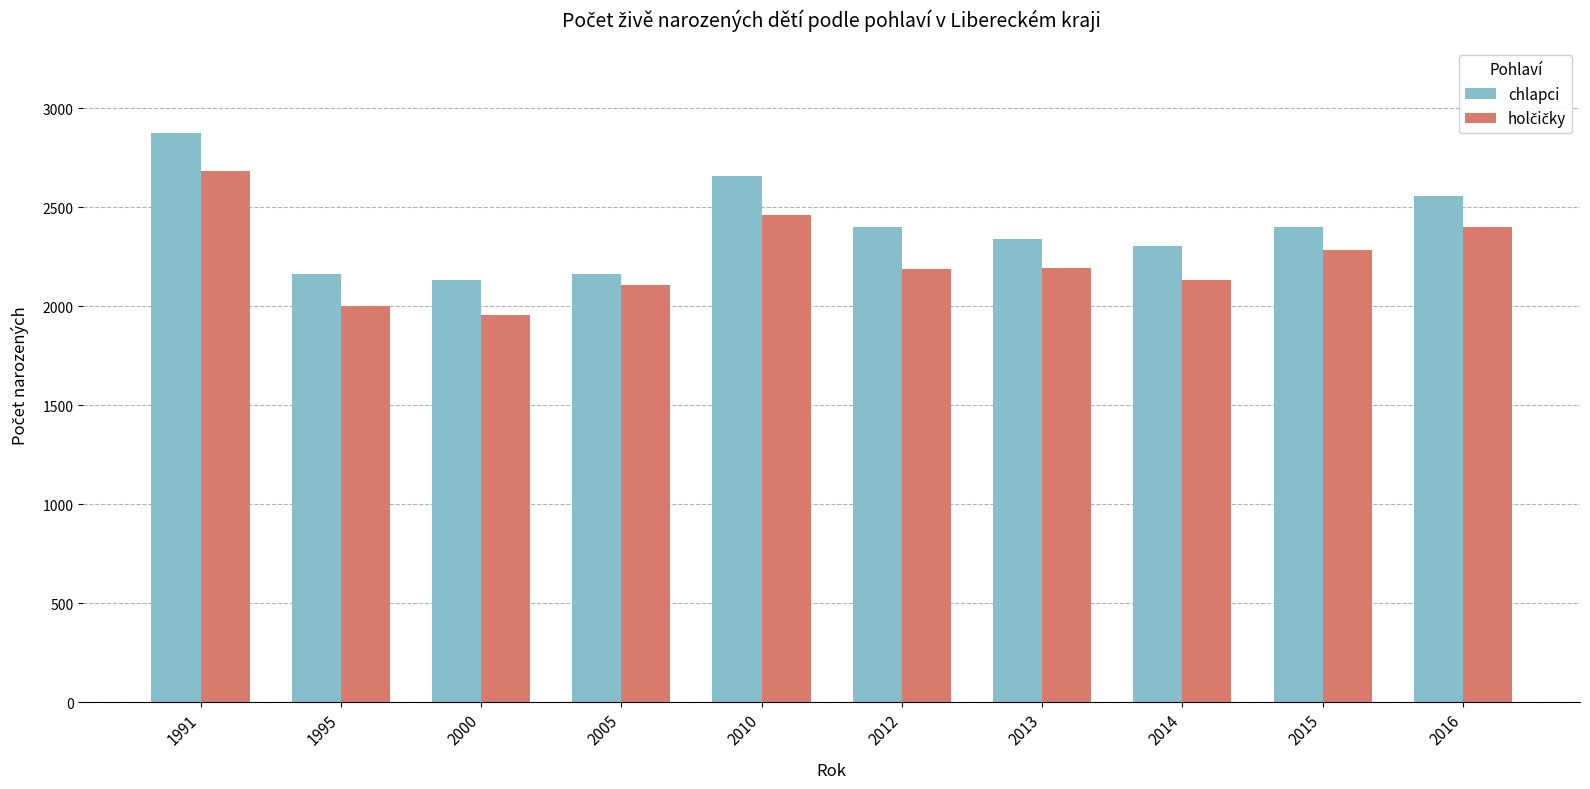

How many bars are there in total?

20